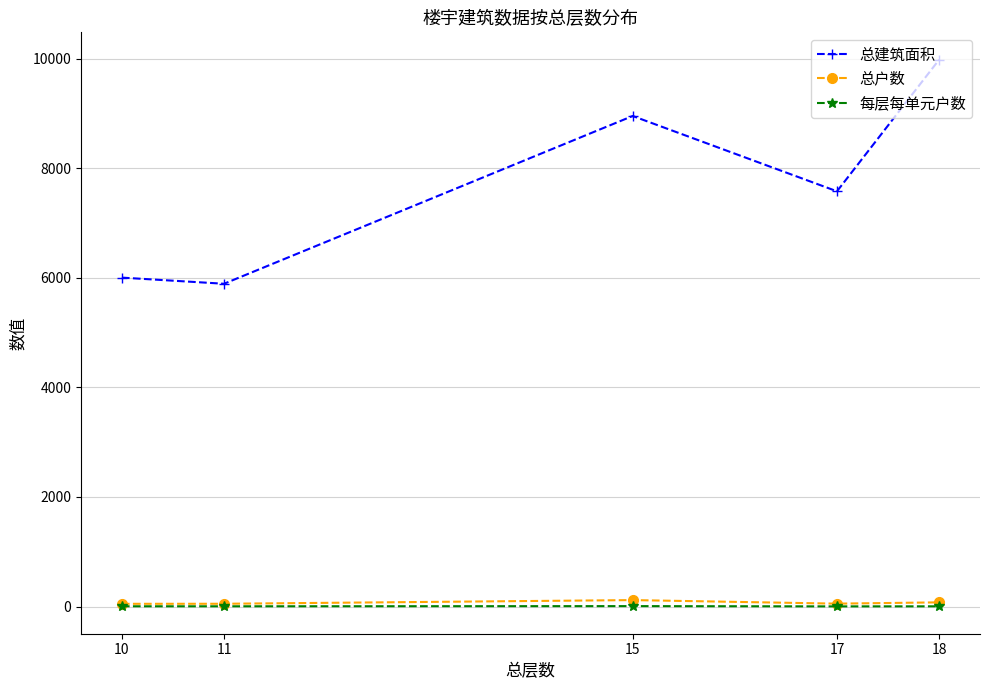

Between 15 and 17, which series saw the biggest shift?

总建筑面积